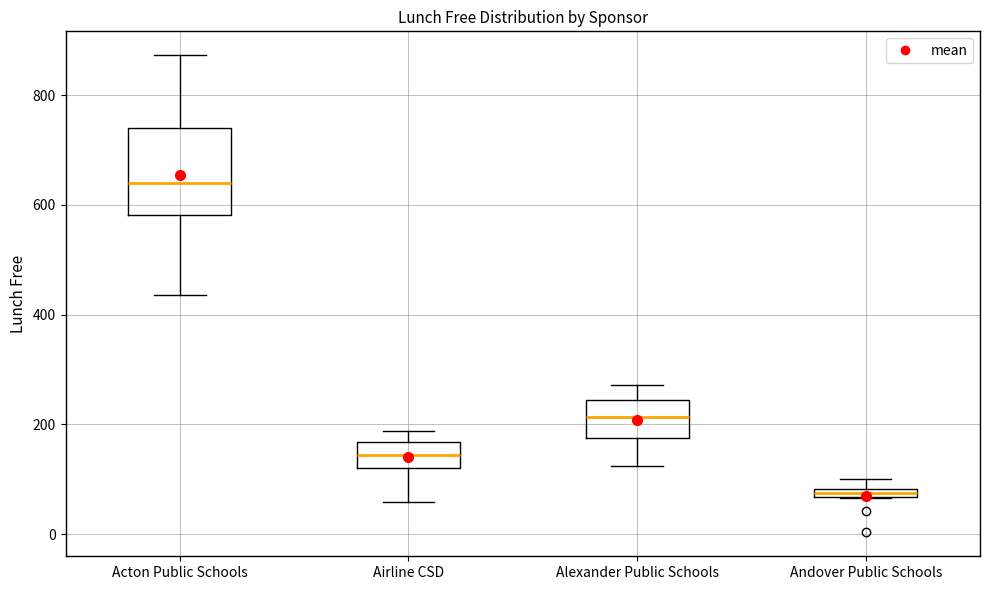

Where is the lower edge of the box for Alexander Public Schools on the y-axis? The values are not printed on the chart, so give them approximately, as read against the axis.

180